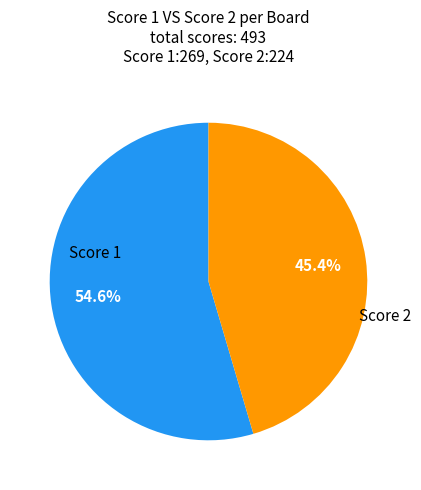

How many segments does this pie chart have?

2